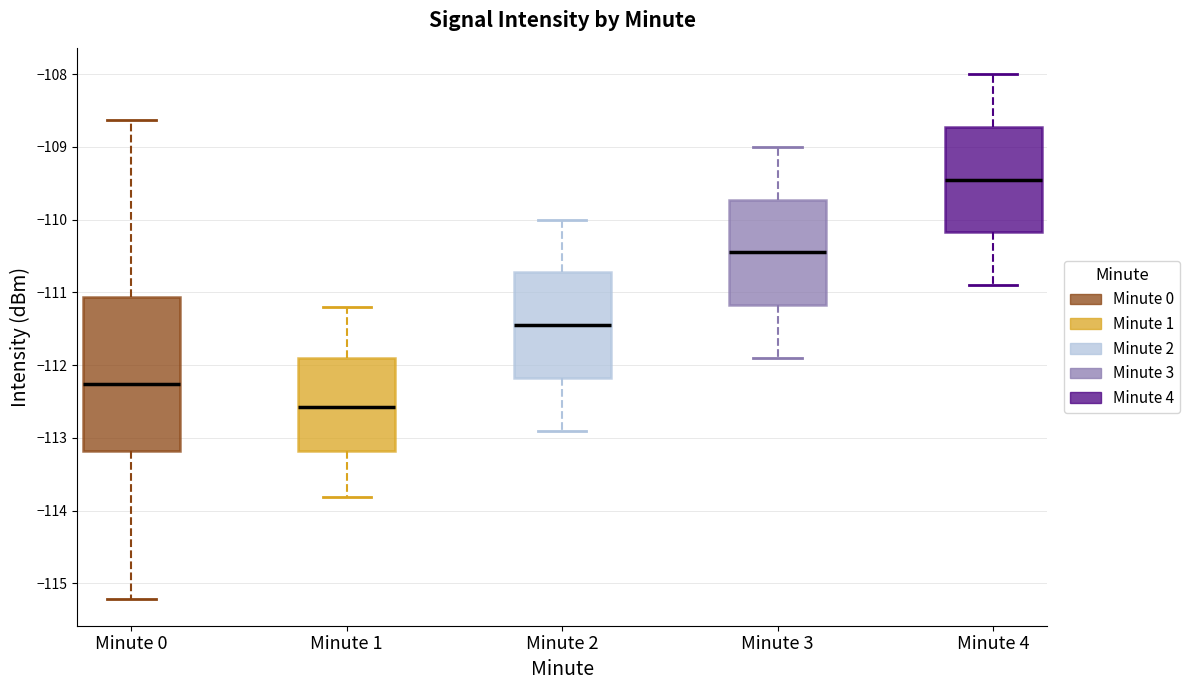

Which box's median line is the highest?

Minute 4